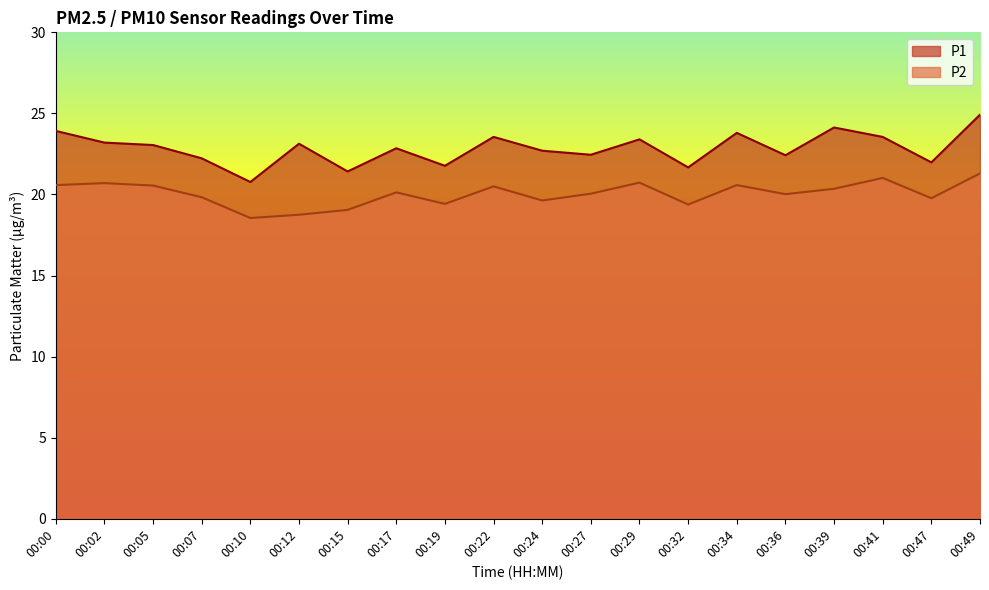

What is the average value of the P1 series?

22.8